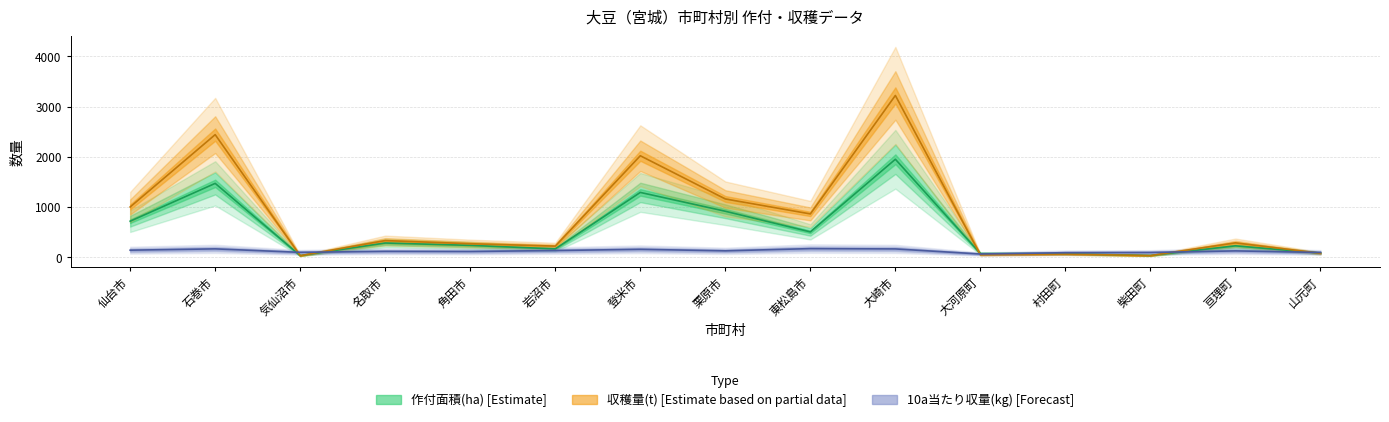

What are all the series names shown in the legend?

作付面積(ha), 10a当たり収量(kg), 収穫量(t)